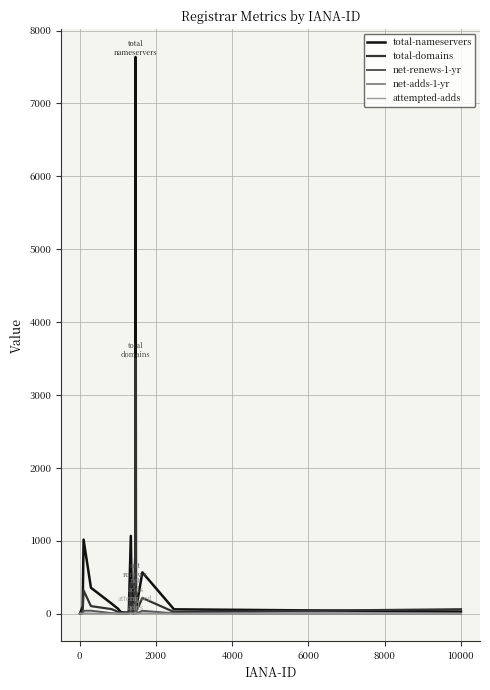

Which series has the largest range (max minus min)?

total-nameservers